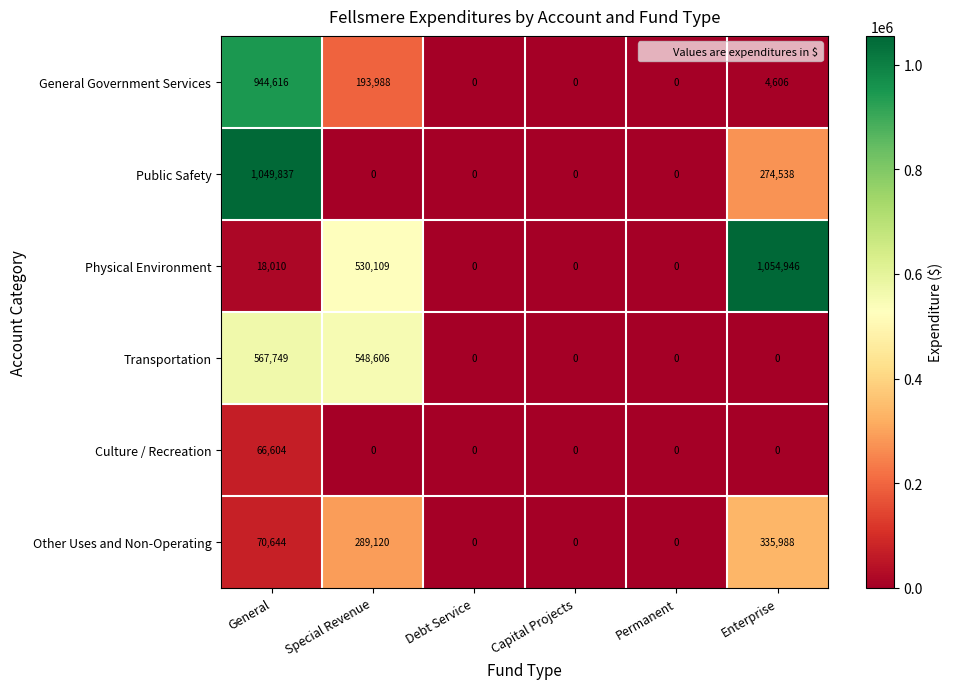

The General Government Services series shows 0 at Debt Service. True or false?

True